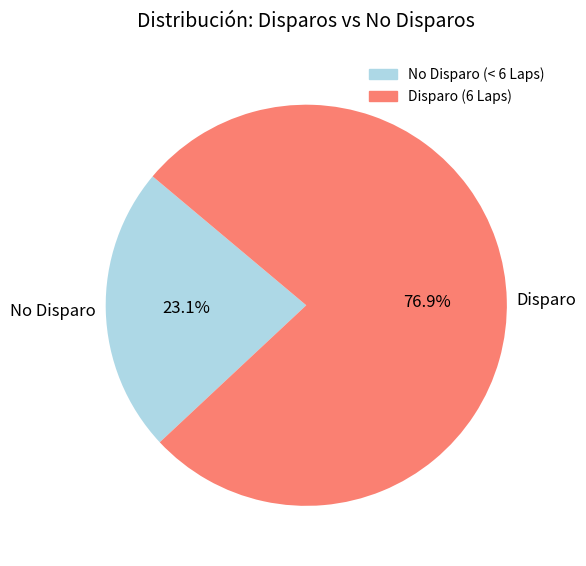

Does Disparo account for over 50% of the chart?

Yes